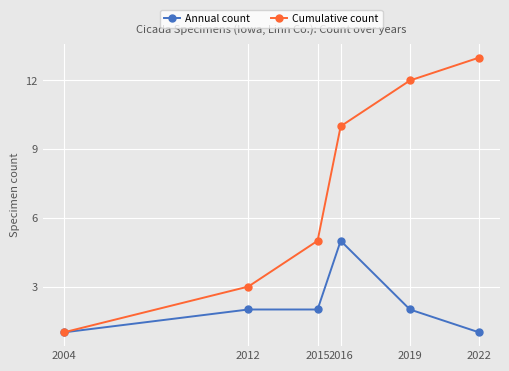

Reading left to right, transcribe all the data shown in this chart.

Annual count: 1	2	2	5	2	1
Cumulative count: 1	3	5	10	12	13